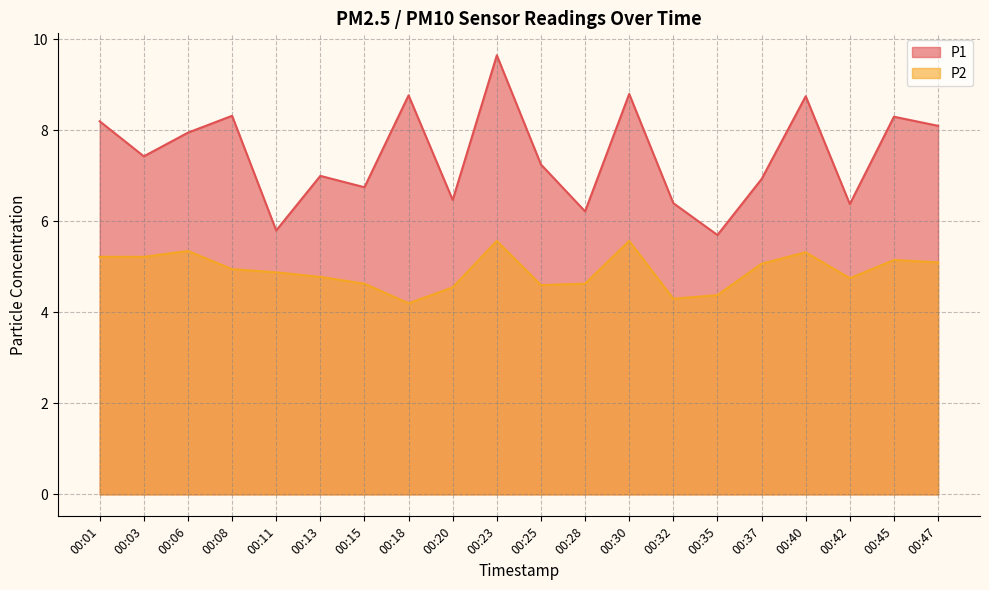

True or false: P1 and P2 intersect in this chart.

False